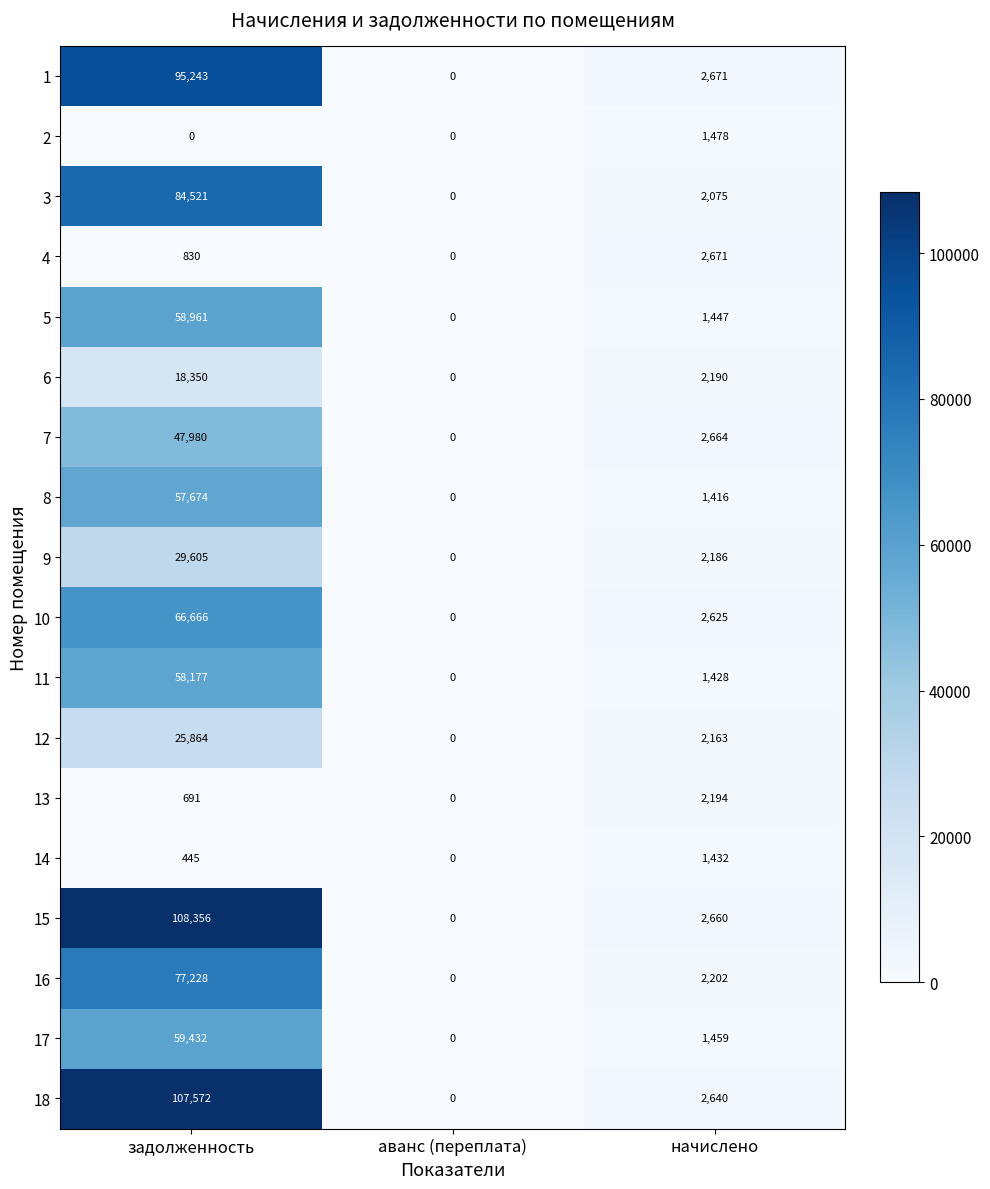

Where does the 16 series first go above 2202?

задолженность